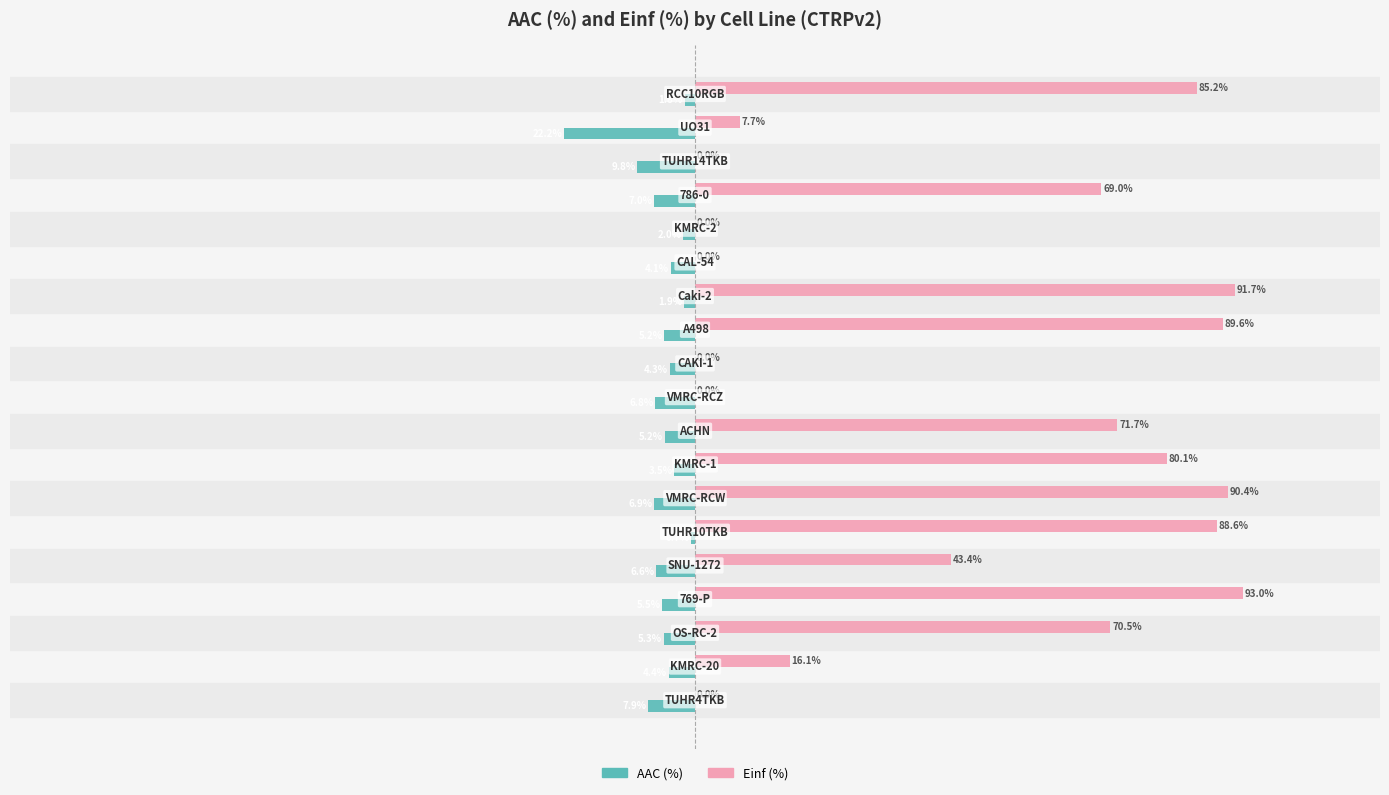

Which series has the largest total across all categories?

Einf (%)